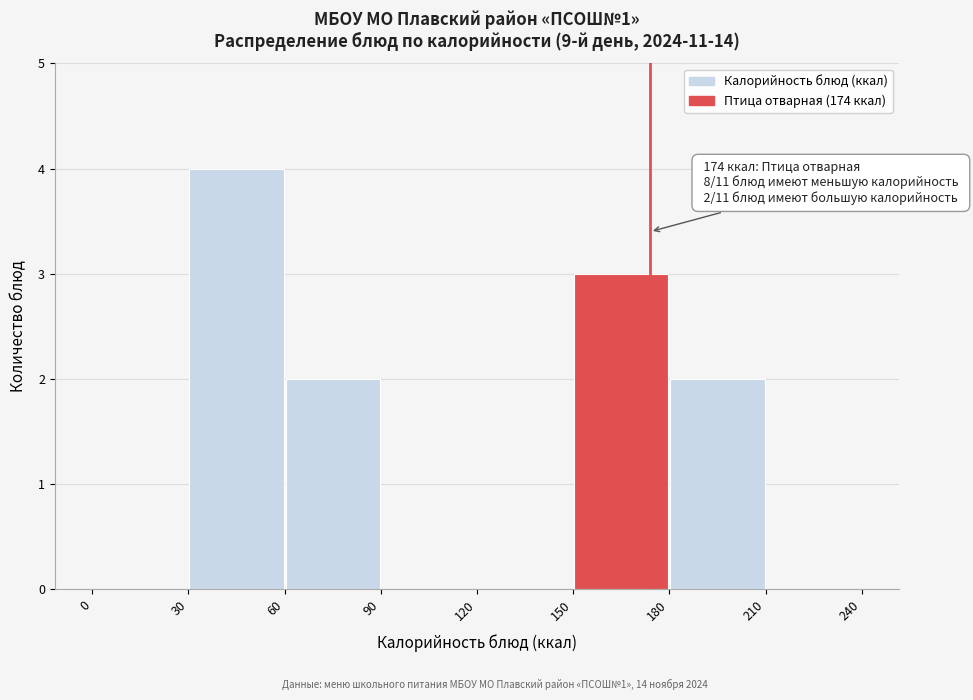

Over which range of the x-axis is the bar tallest?

30 to 60